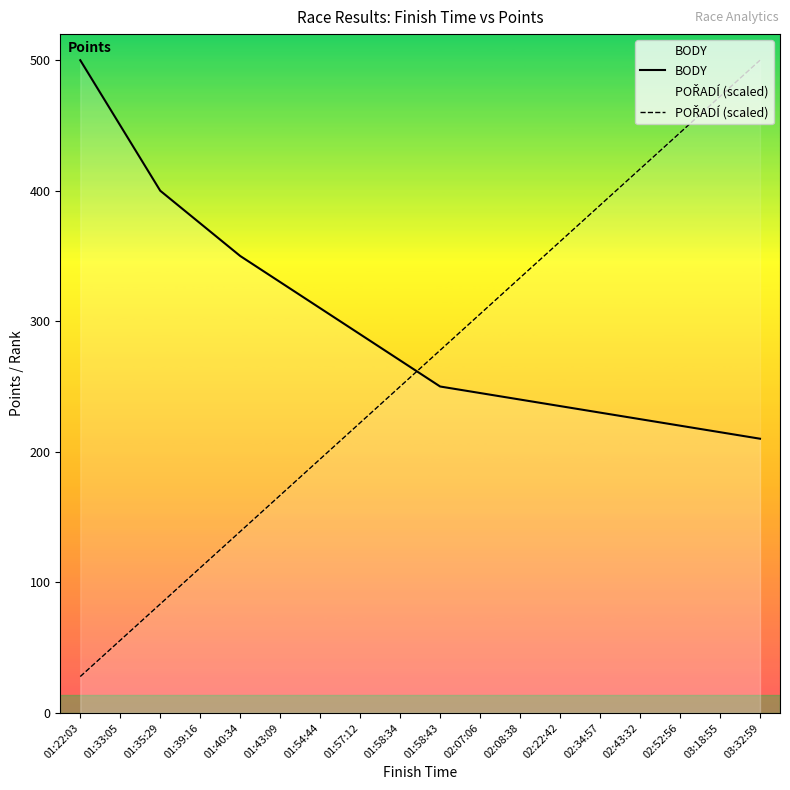

Reading left to right, what are all the values shown in this chart?

BODY: 500.0	450.0	400.0	375.0	350.0	330.0	310.0	290.0	270.0	250.0	245.0	240.0	235.0	230.0	225.0	220.0	215.0	210.0
POŘADÍ (scaled): 27.8	55.6	83.3	111.1	138.9	166.7	194.4	222.2	250.0	277.8	305.6	333.3	361.1	388.9	416.7	444.4	472.2	500.0